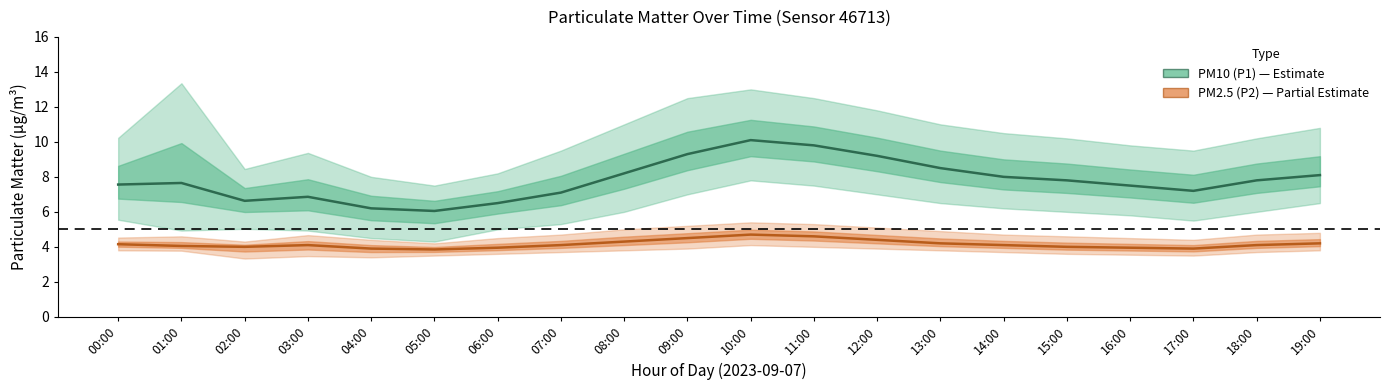

What is the difference between the maximum and minimum values in the PM10 (P1) series?

4.0